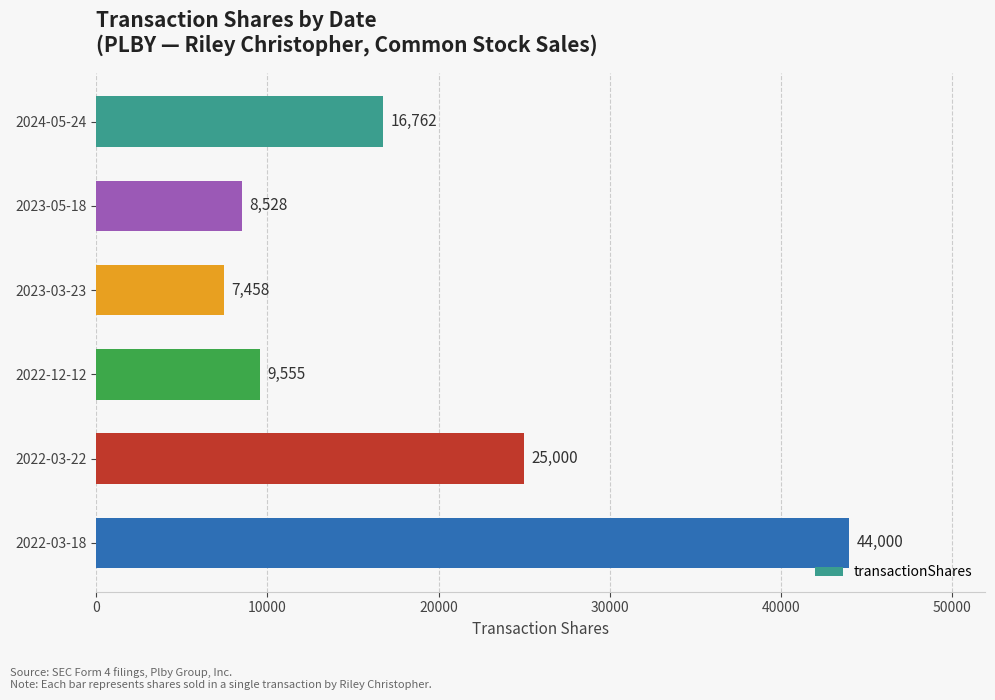

Reading bottom to top, what are all the values shown in this chart?

44000	25000	9555	7458	8528	16762